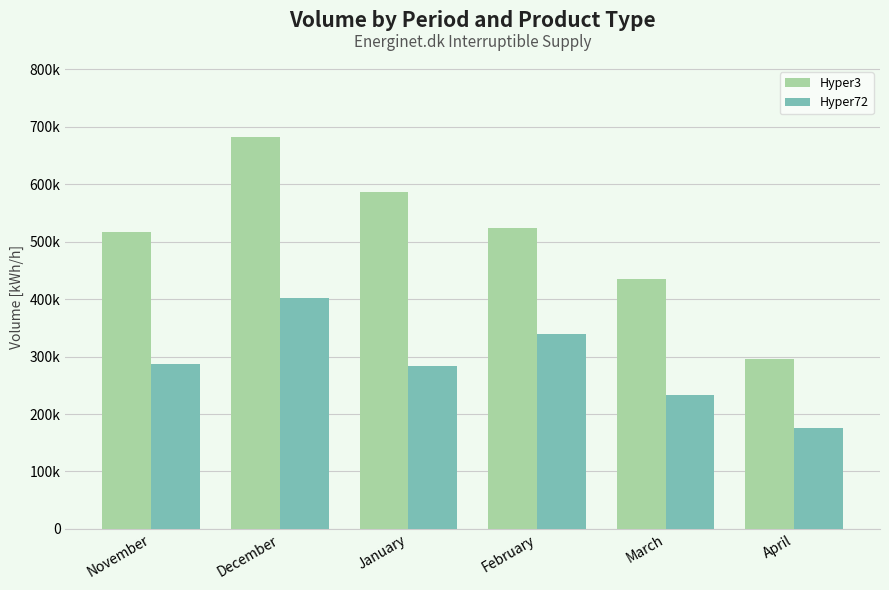

Reading left to right, what are all the values shown in this chart?

Hyper3: 516492	683219	586226	523158	435898	296622
Hyper72: 286300	401869	283064	339963	232457	175997